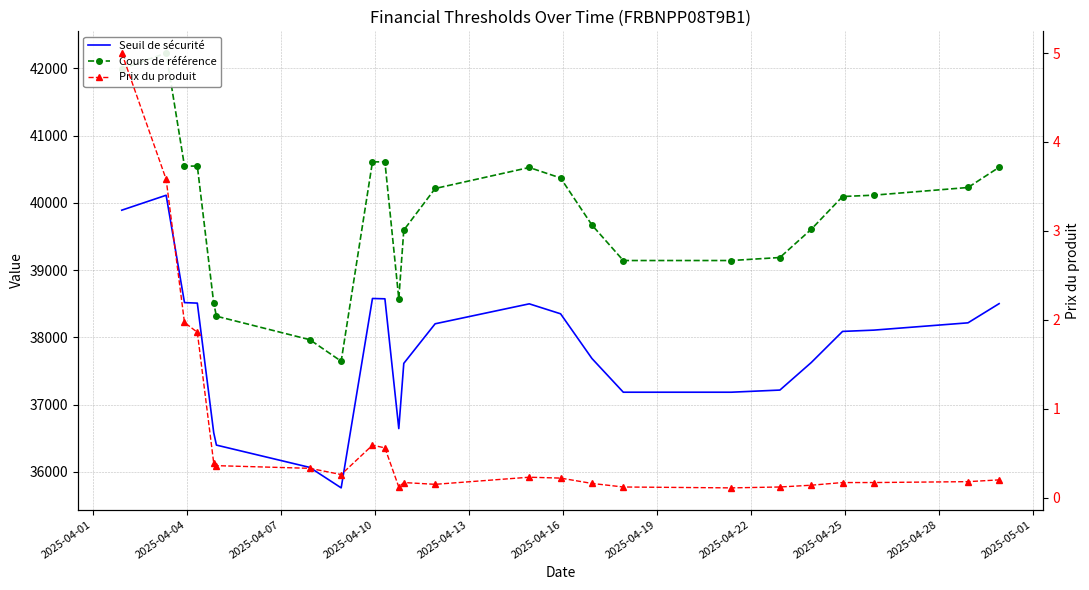

The value of Cours de référence at 13 is 14897.7. True or false?

False